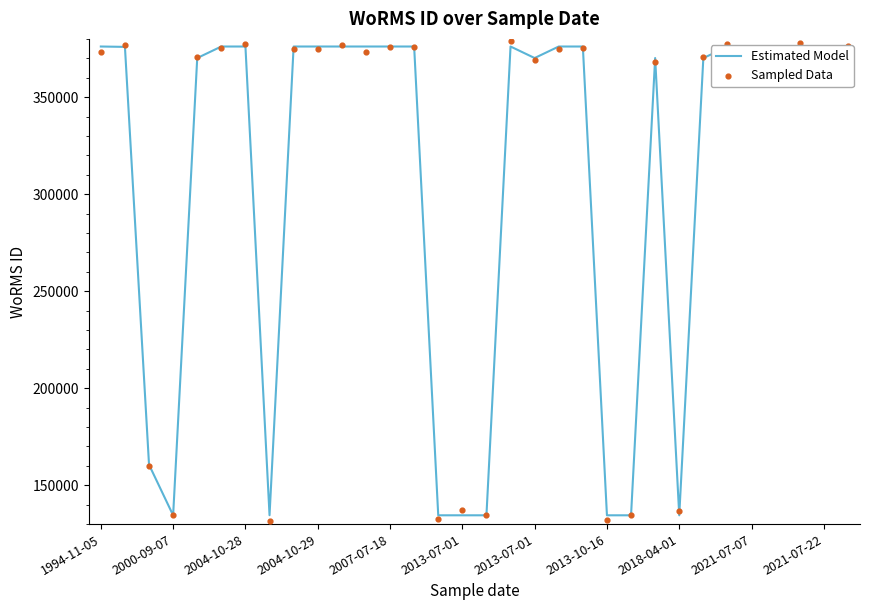

Which series reaches the maximum Y coordinate?

Sampled Data